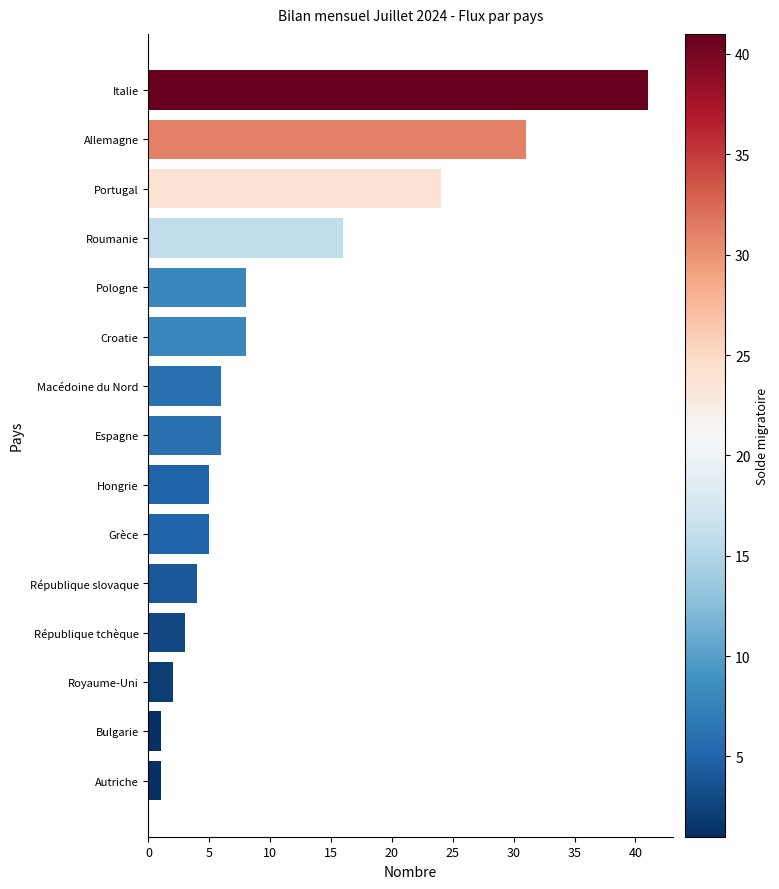

What is the sum of all values?

161